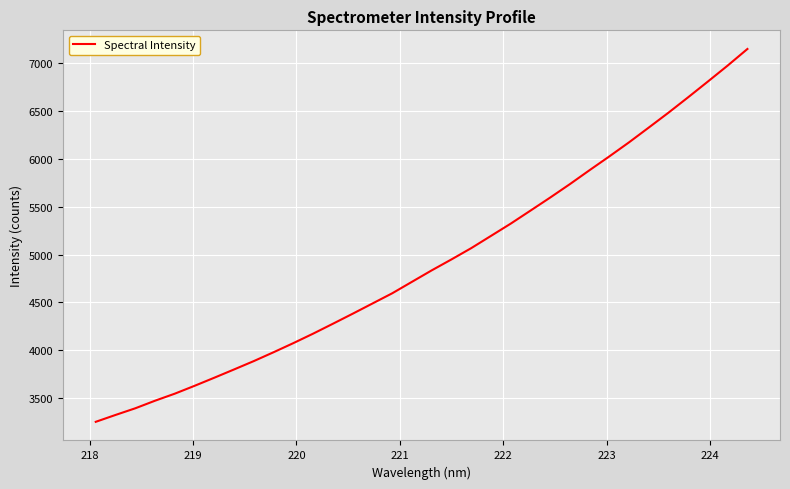

What is the difference between the maximum and minimum values?

3898.5